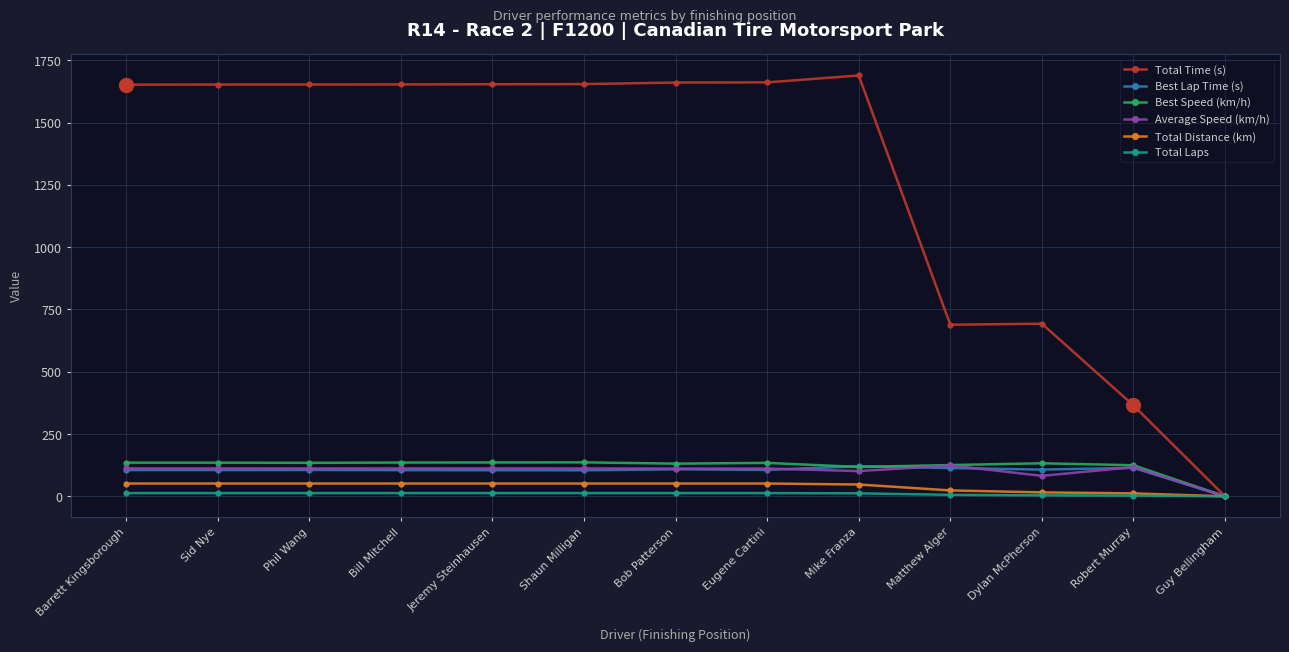

What is the difference between the second highest and second lowest values in the Total Time (s) series?

1296.2